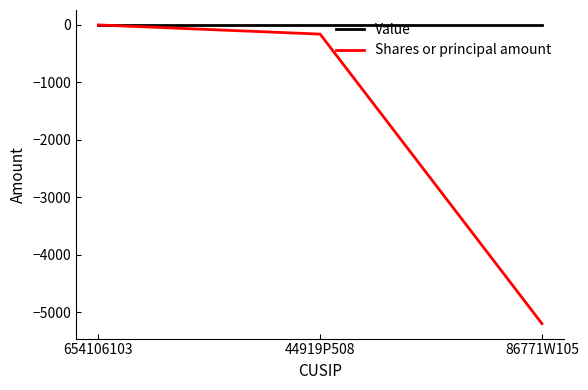

List the labels in order of Shares or principal amount value, smallest first.

86771W105, 44919P508, 654106103